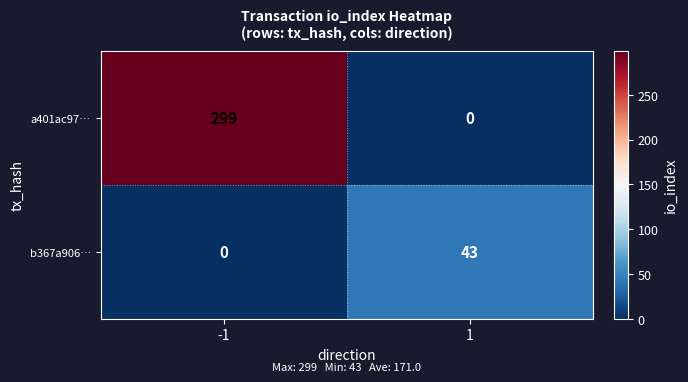

Which series has the widest spread of values?

a401ac97…